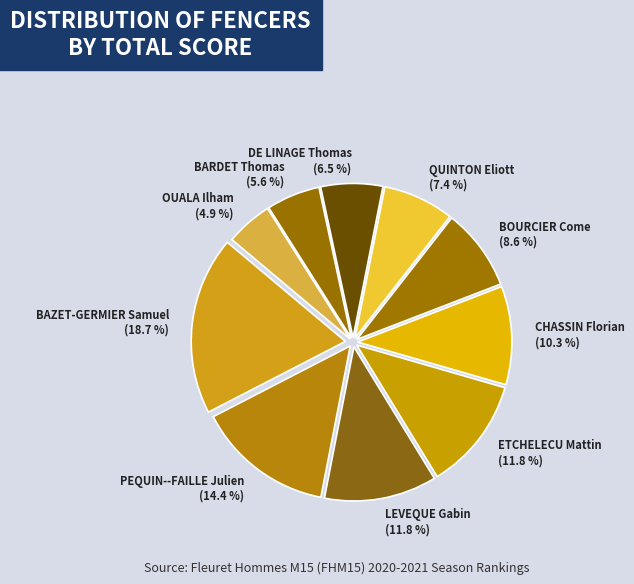

Combined, do BARDET Thomas and DE LINAGE Thomas account for over 50%?

No